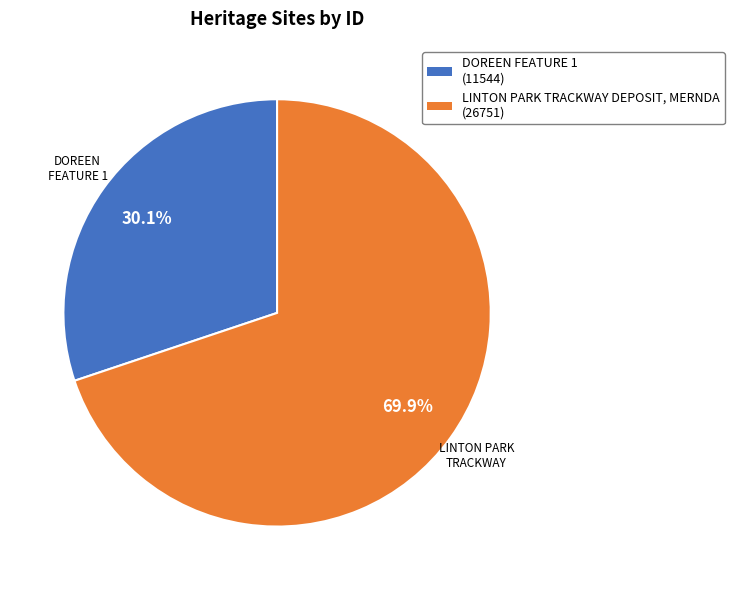

What is the smallest slice in the pie chart?

DOREEN FEATURE 1